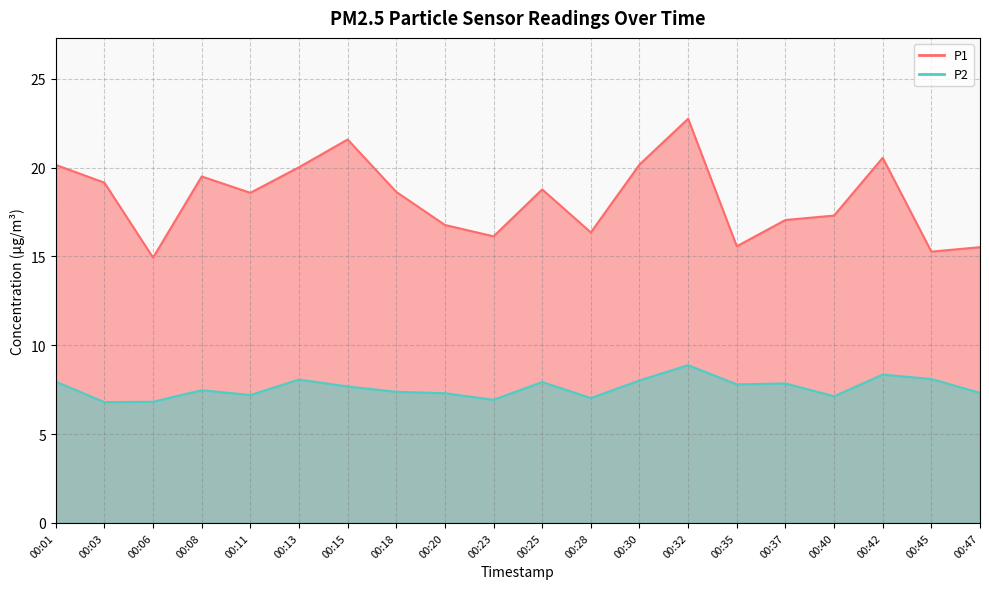

What is the difference between the maximum and second lowest values in the P2 series?

2.1